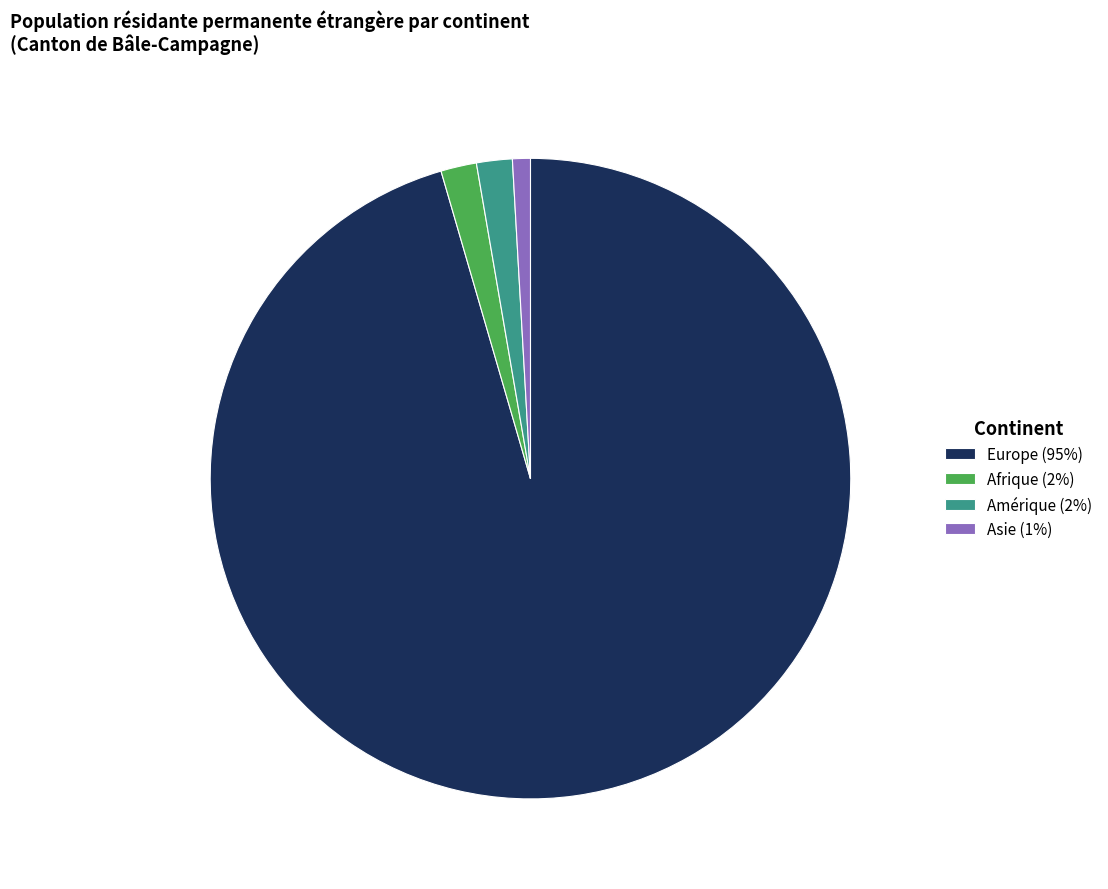

Is it true that Asie (1%) is 11% of the pie?

False